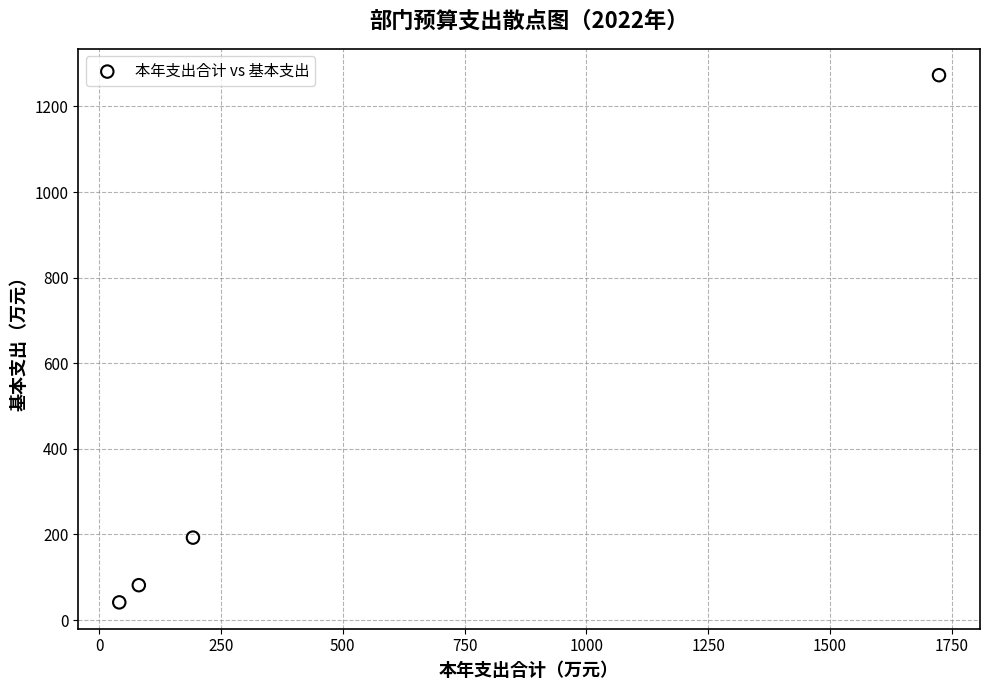

What Y value in the scatter plot is closest to 657?

192.7